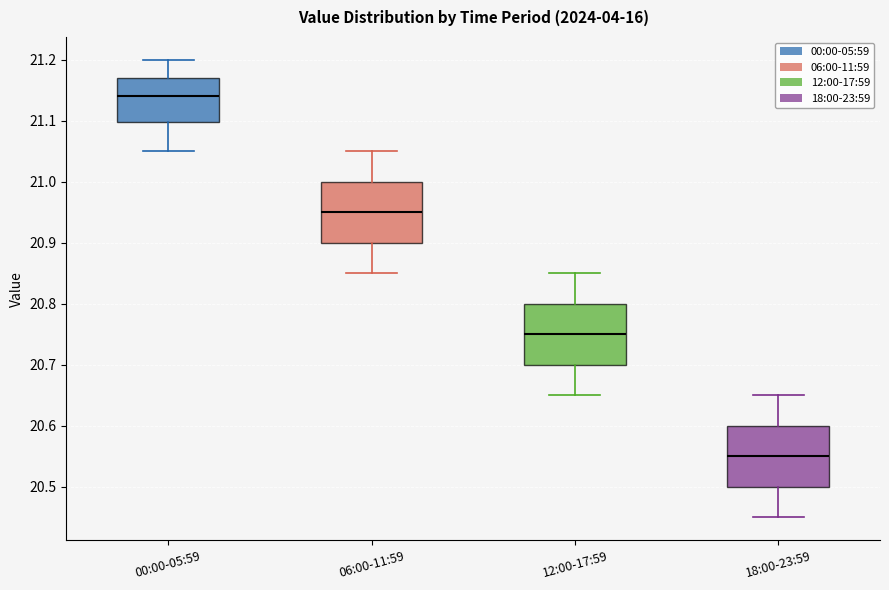

Reading left to right, read every box against the y-axis: the position of its median line, the range the box covers, and the ends of its whiskers. The values are not printed on the chart, so give them approximately, as read against the axis.

00:00-05:59: median 21.14, box 21.10 to 21.17, whiskers 21.05 to 21.20
06:00-11:59: median 20.95, box 20.90 to 21.00, whiskers 20.85 to 21.05
12:00-17:59: median 20.75, box 20.70 to 20.80, whiskers 20.65 to 20.85
18:00-23:59: median 20.55, box 20.50 to 20.60, whiskers 20.45 to 20.65